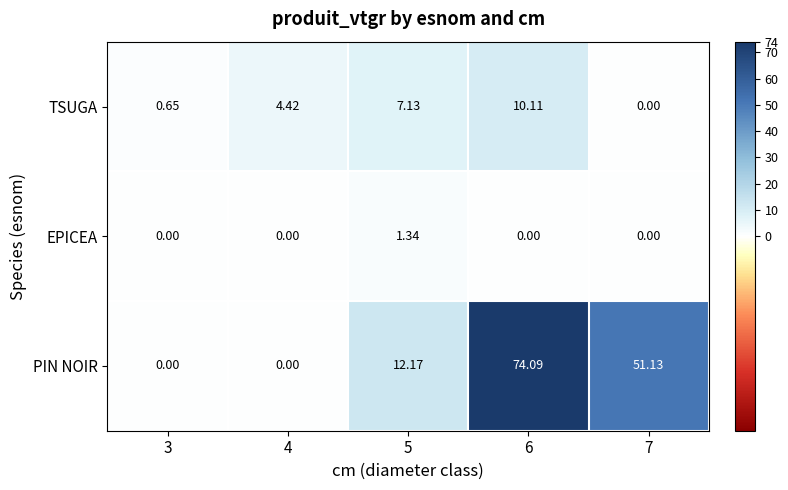

At 5, list the series in order from largest to smallest.

PIN NOIR, TSUGA, EPICEA